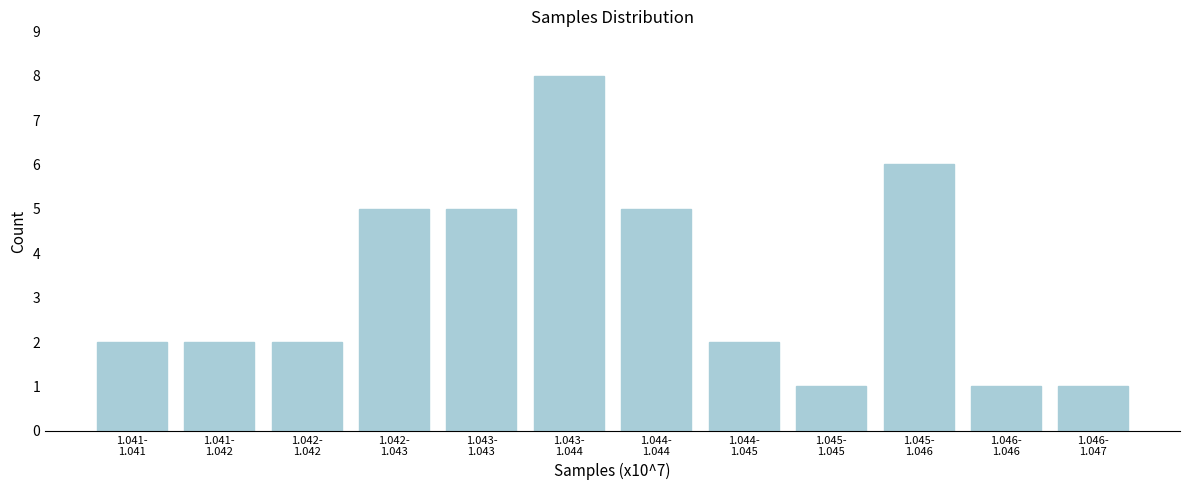

Reading left to right, transcribe all the data shown in this chart.

2	2	2	5	5	8	5	2	1	6	1	1